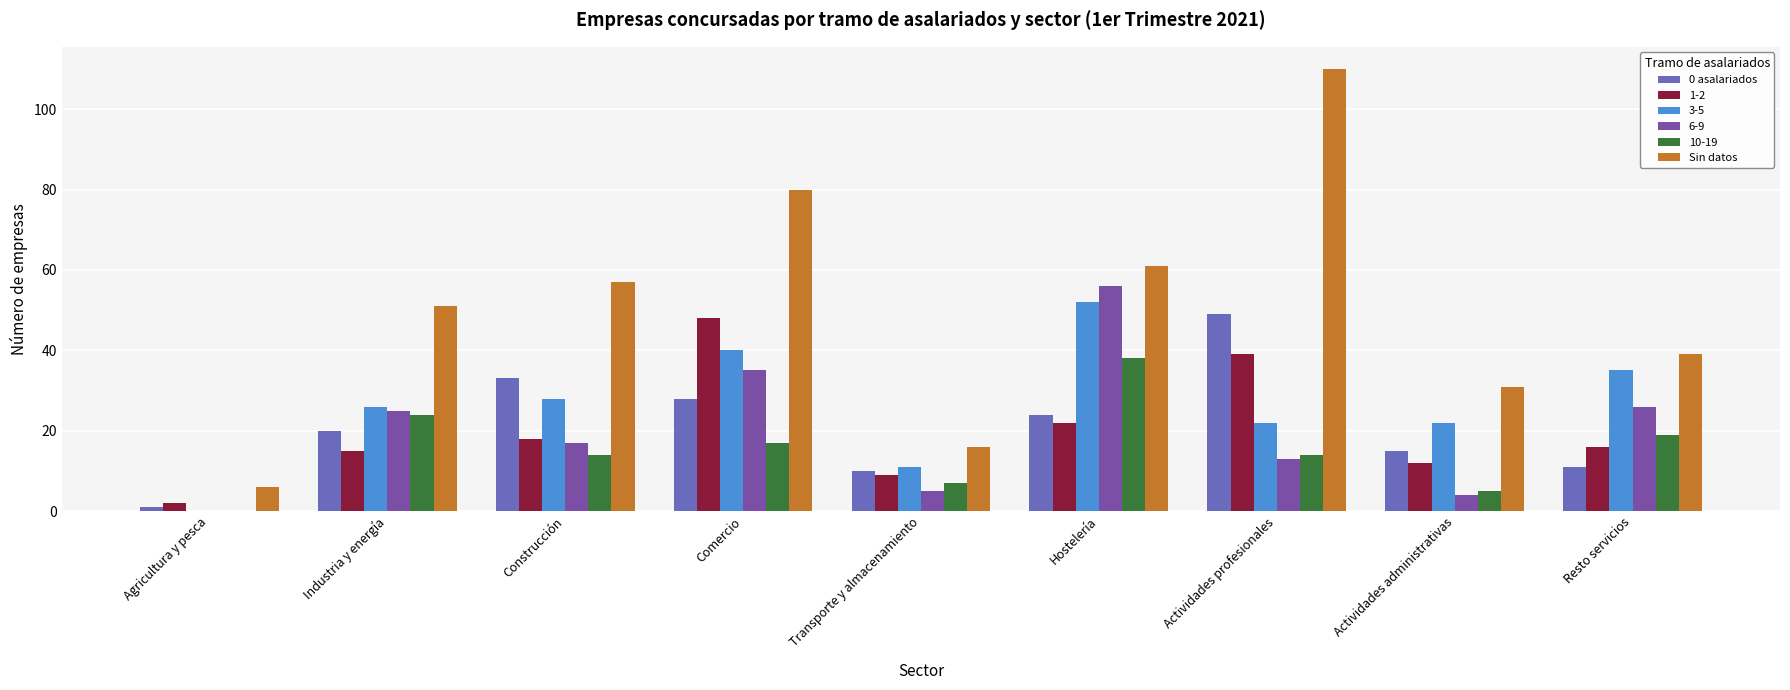

How many groups of bars are there?

9